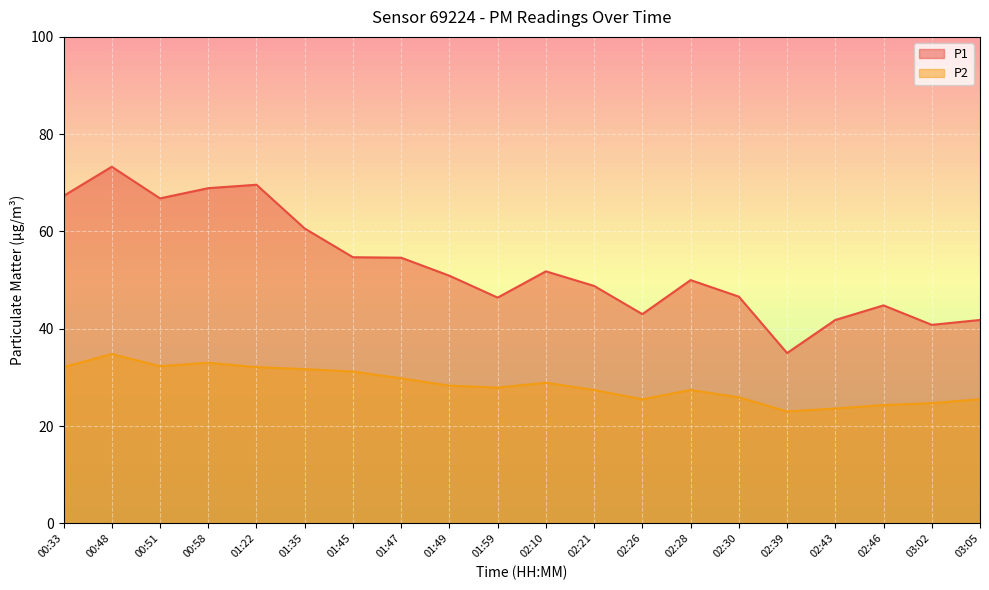

What position from the left is 02:26?

13